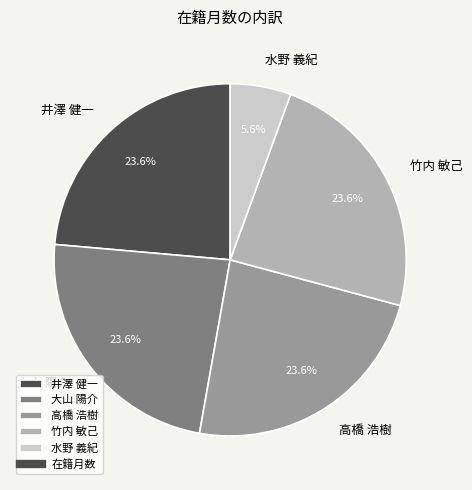

Is it true that 竹内 敏己 is 24% of the pie?

True